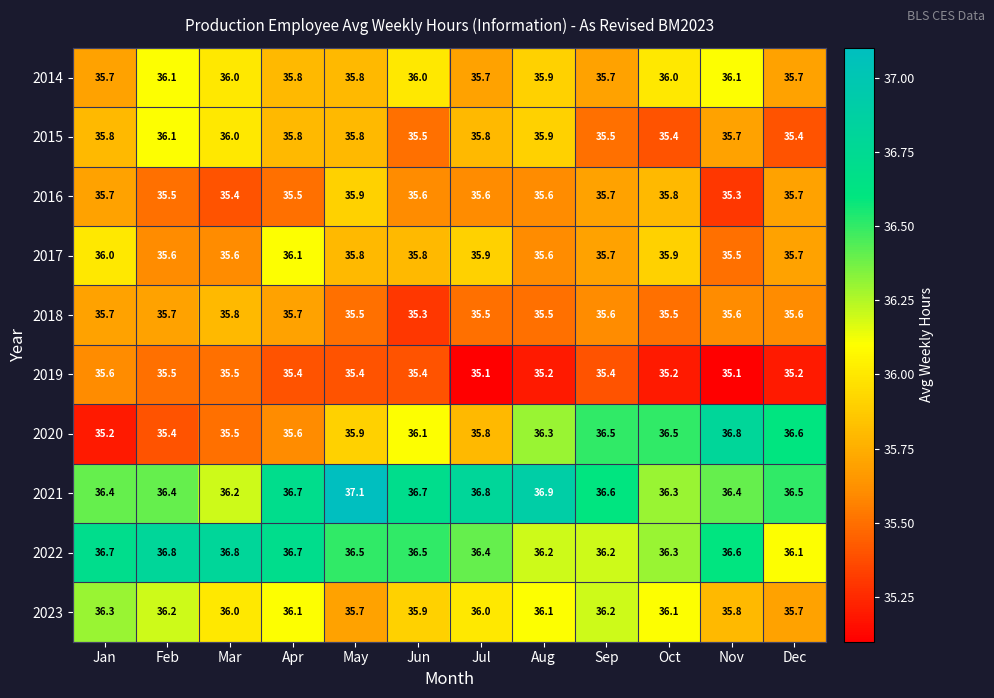

What is the sum of all 2016 values?

427.3